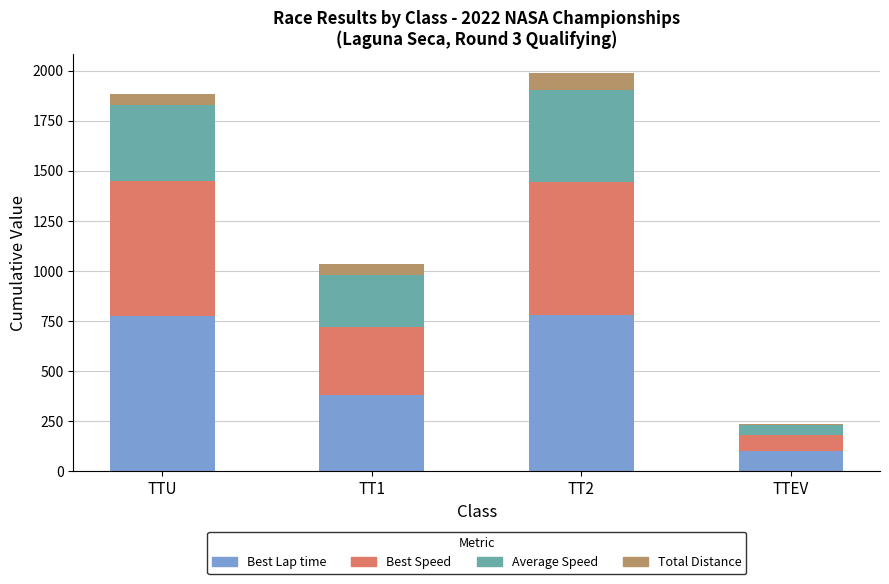

Count the number of data series in this chart.

4